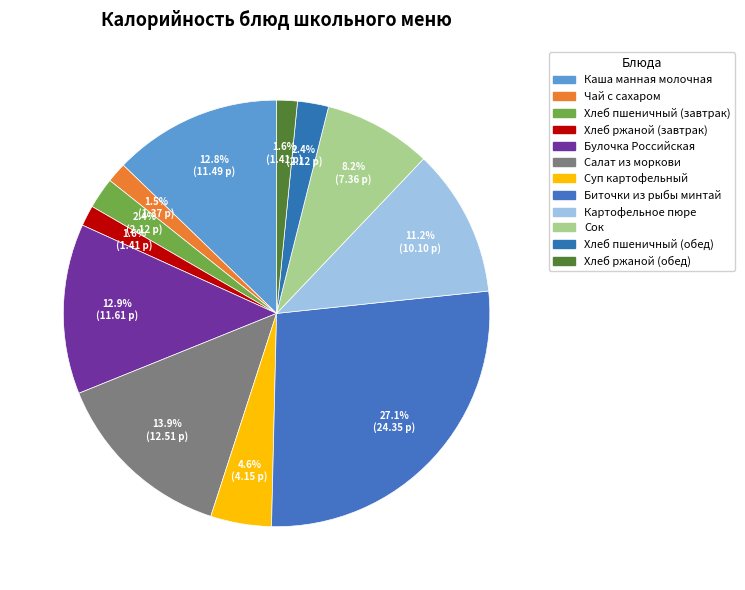

What percentage is NOT represented by Каша манная молочная?

87.2%